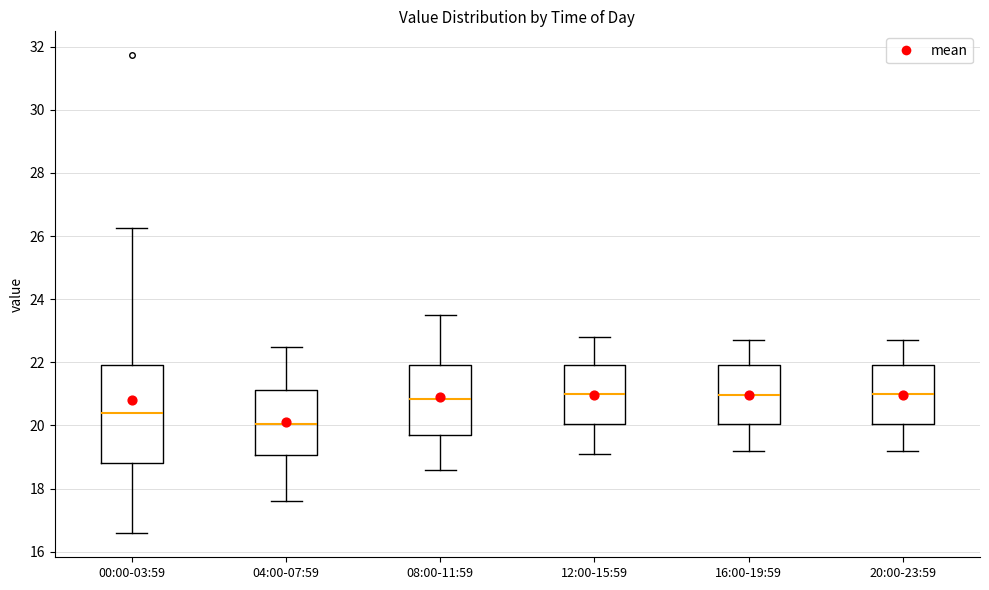

Which box is the tallest, from its lower edge to its upper edge?

00:00-03:59